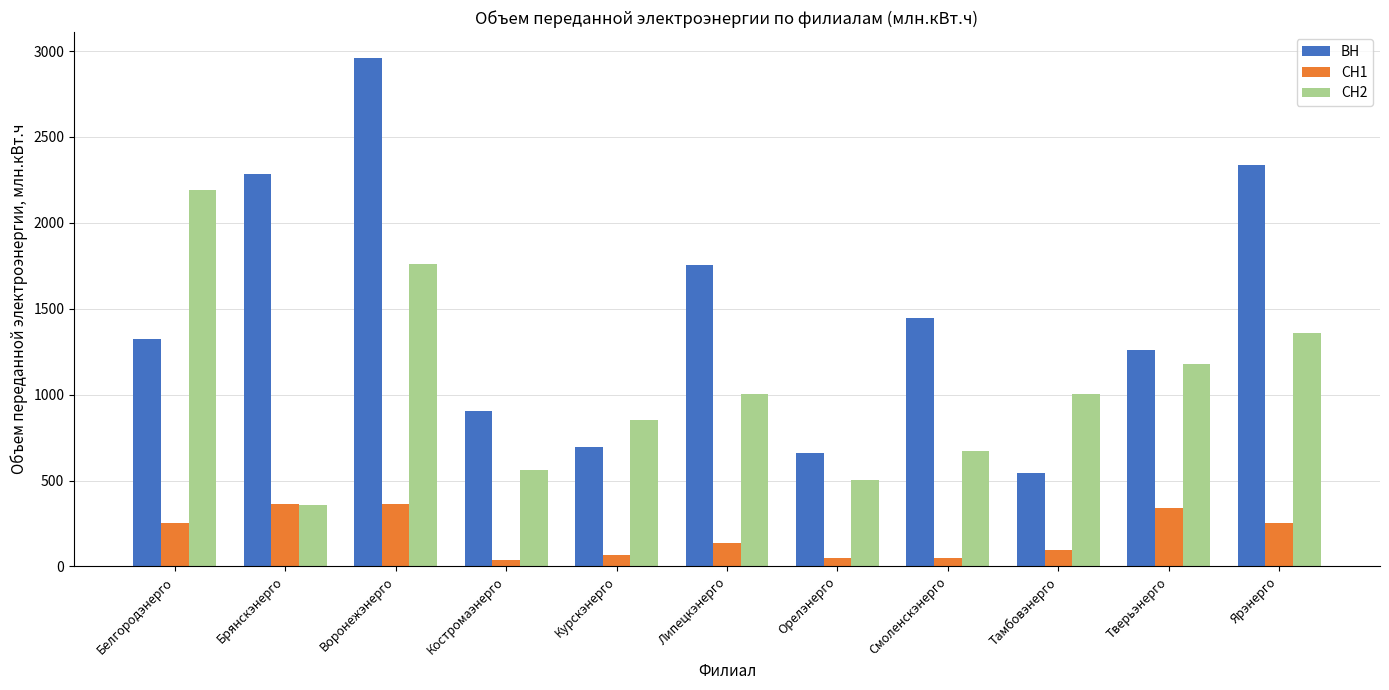

What is the label of the 7th bar from the left?

Орелэнерго